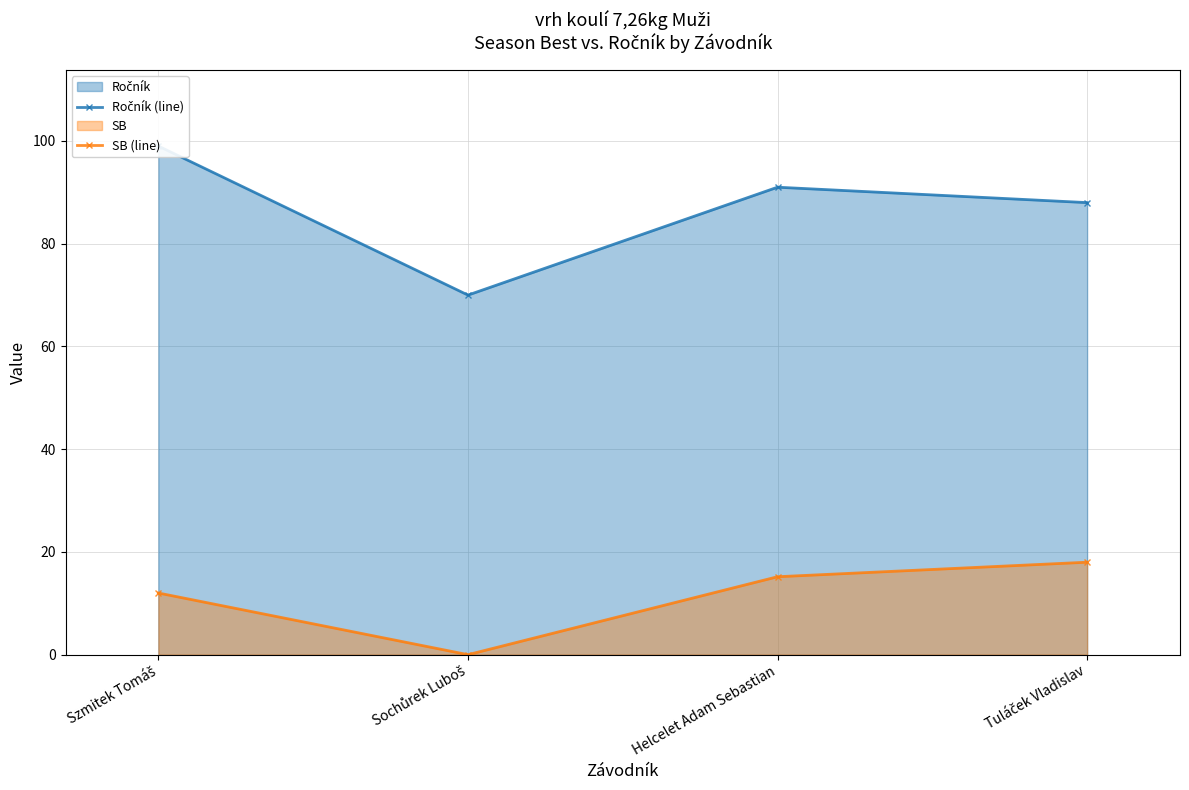

Between Szmitek Tomáš and Sochůrek Luboš, which series saw the biggest shift?

Ročník (line)